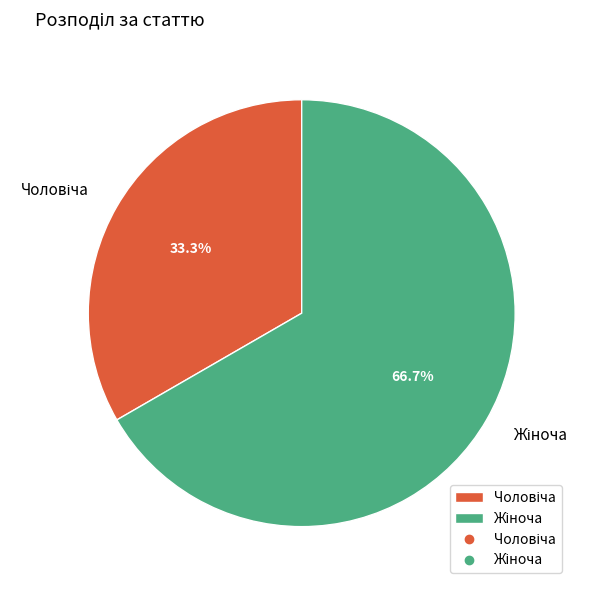

Is there a majority slice in this chart?

Yes